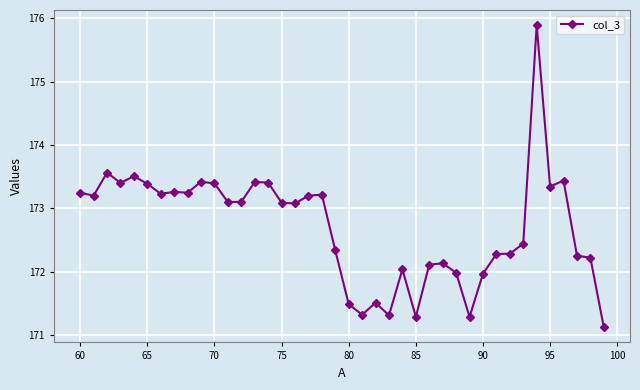

What is the value of the 11th point from the left?

173.4